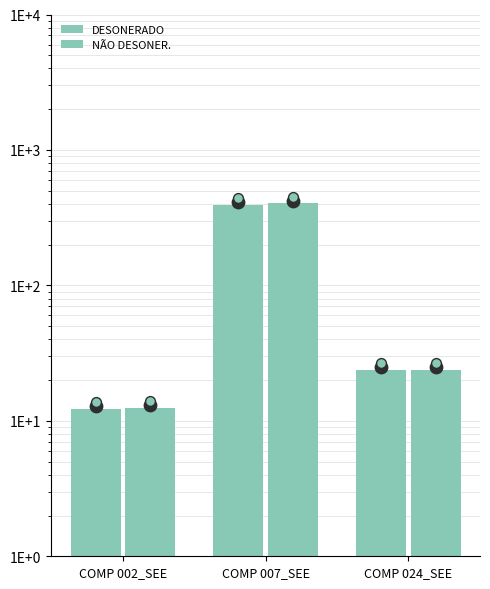

What are all the series names shown in the legend?

DESONERADO, NÃO DESONER.